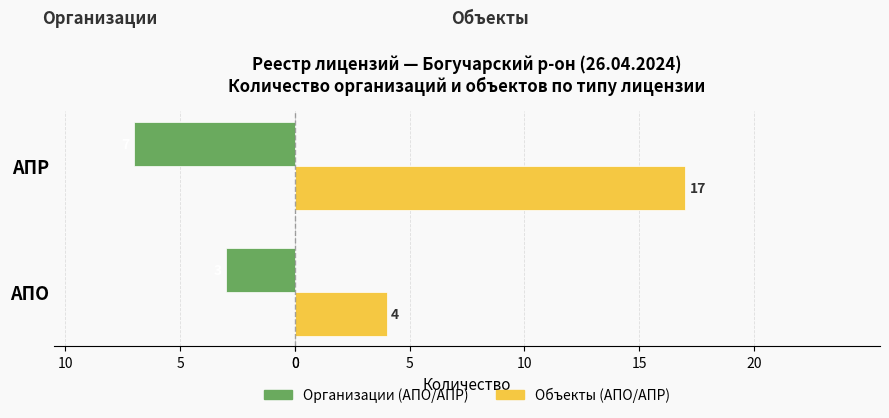

How many distinct data groups are displayed?

2